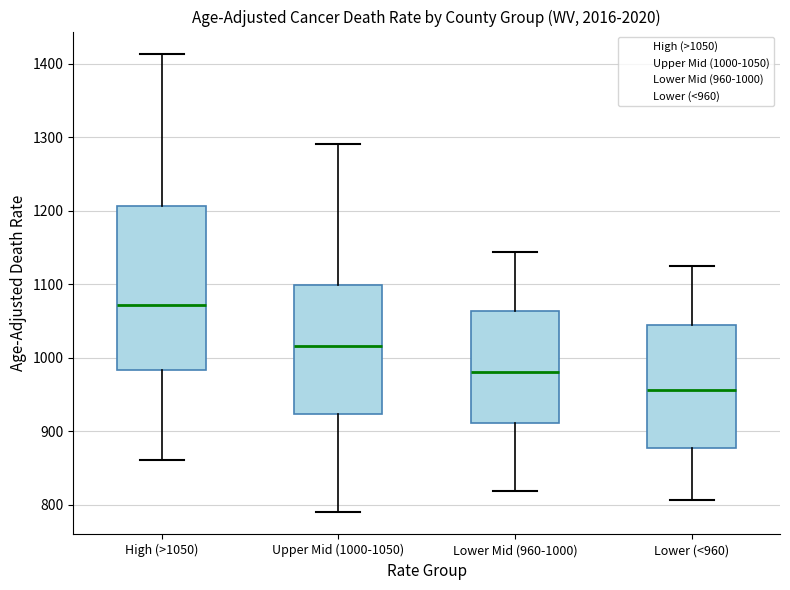

Comparing the boxes themselves (not the whiskers), which one is the tallest?

High (>1050)